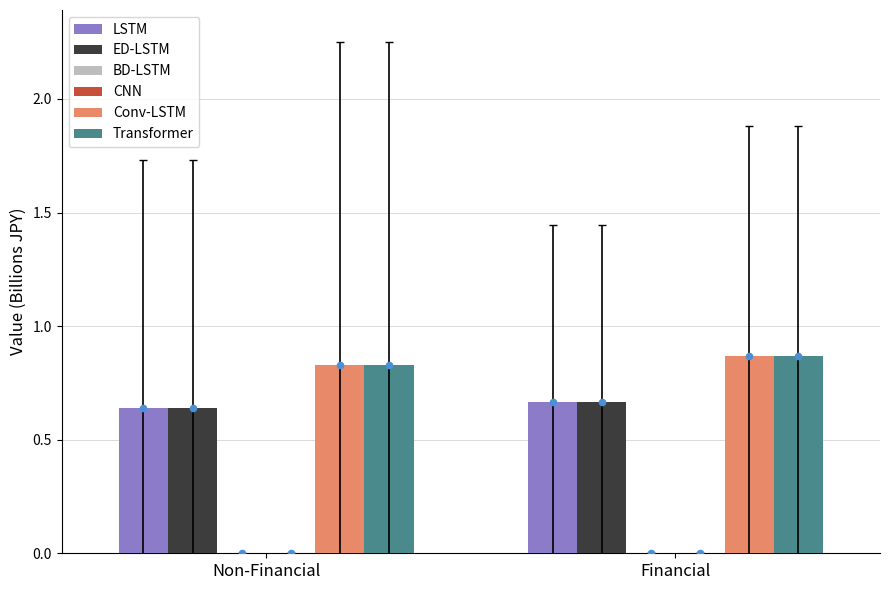

Which series has the largest Y range (max minus min)?

Conv-LSTM